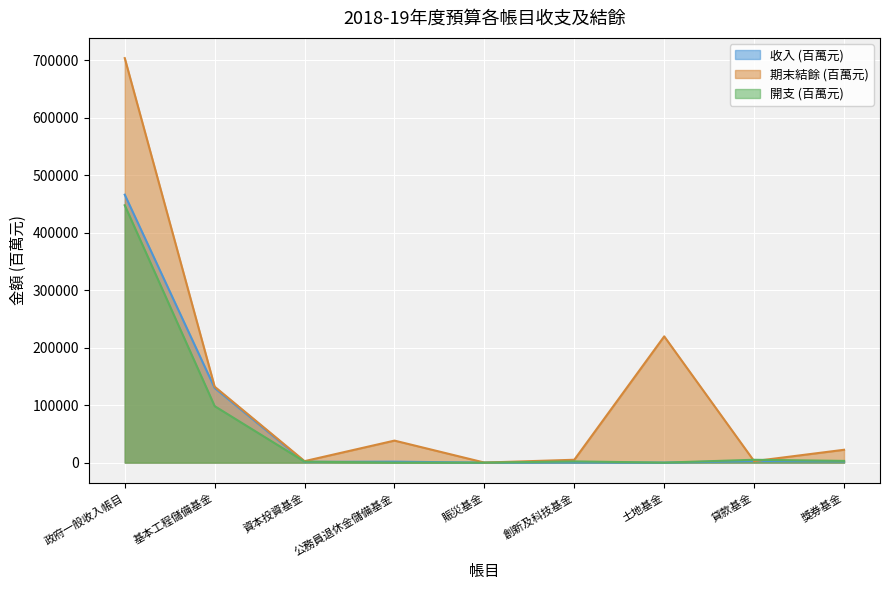

Which has a higher value, 公務員退休金儲備基金 or 基本工程儲備基金?

基本工程儲備基金